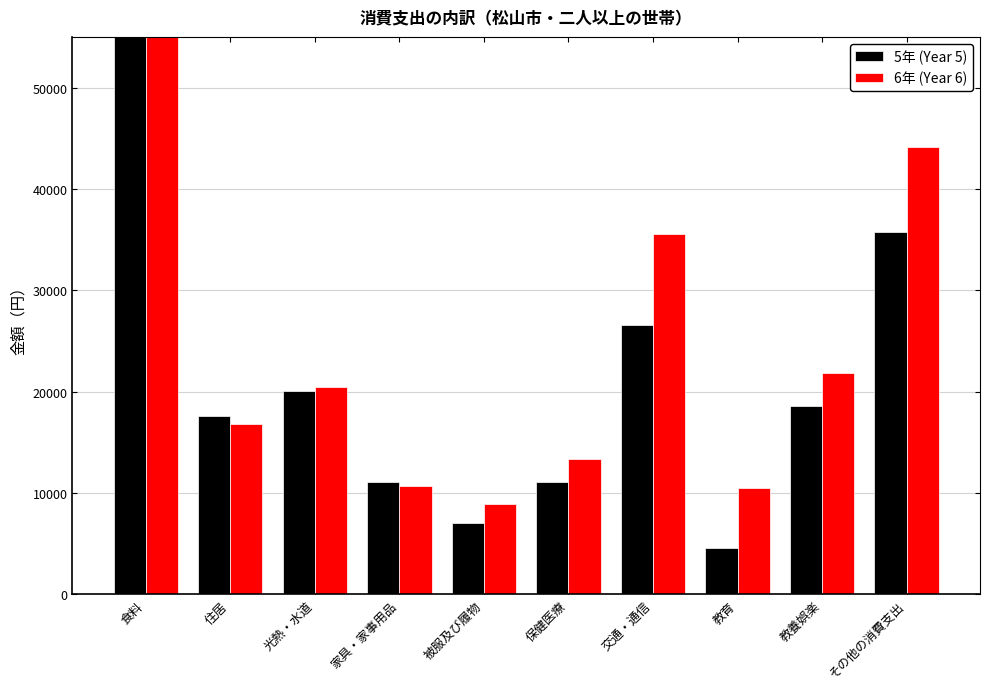

Reading left to right, list all the values displayed in this chart.

5年 (Year 5): 食料=71088	住居=17608	光熱・水道=20078	家具・家事用品=11056	被服及び履物=7068	保健医療=11052	交通・通信=26590	教育=4562	教養娯楽=18615	その他の消費支出=35708
6年 (Year 6): 食料=74348	住居=16791	光熱・水道=20468	家具・家事用品=10730	被服及び履物=8879	保健医療=13381	交通・通信=35541	教育=10470	教養娯楽=21868	その他の消費支出=44114